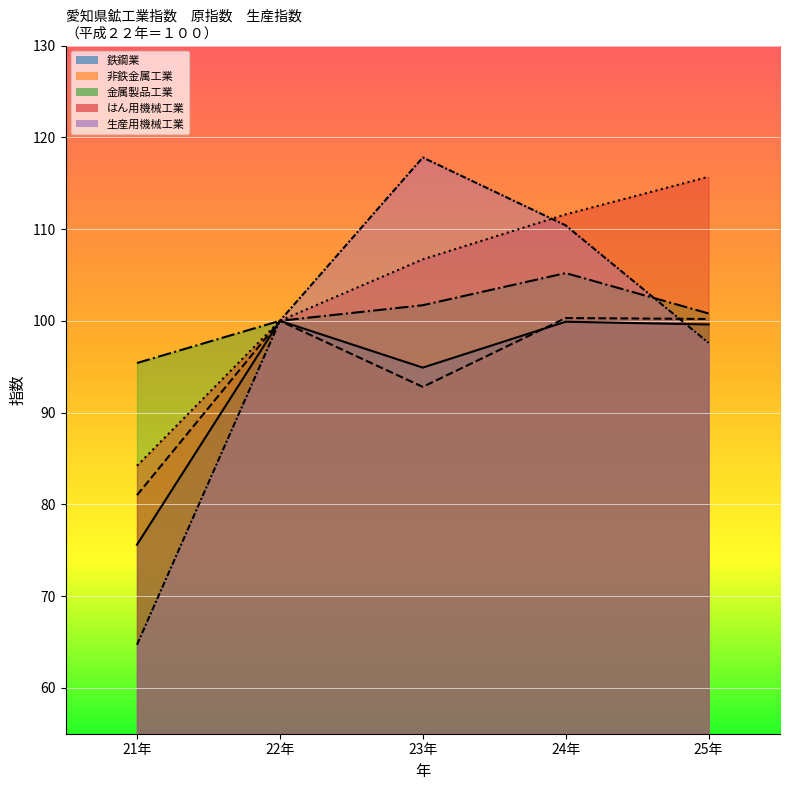

Where is 鉄鋼業 nearest to the value 87?

23年